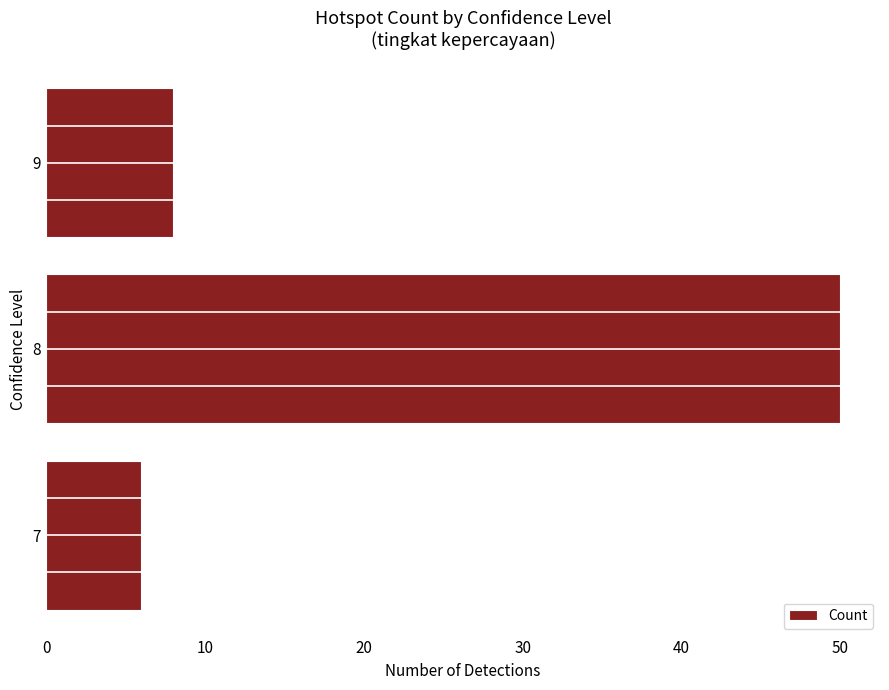

Which has a higher value, 7 or 9?

9